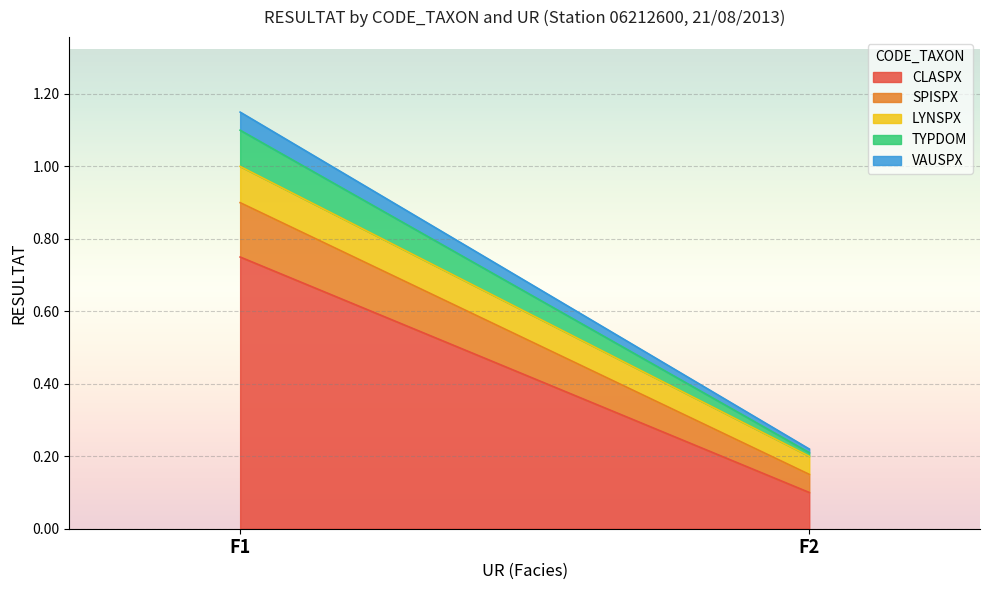

Is the value of LYNSPX at F1 greater than the value of CLASPX at F1?

No